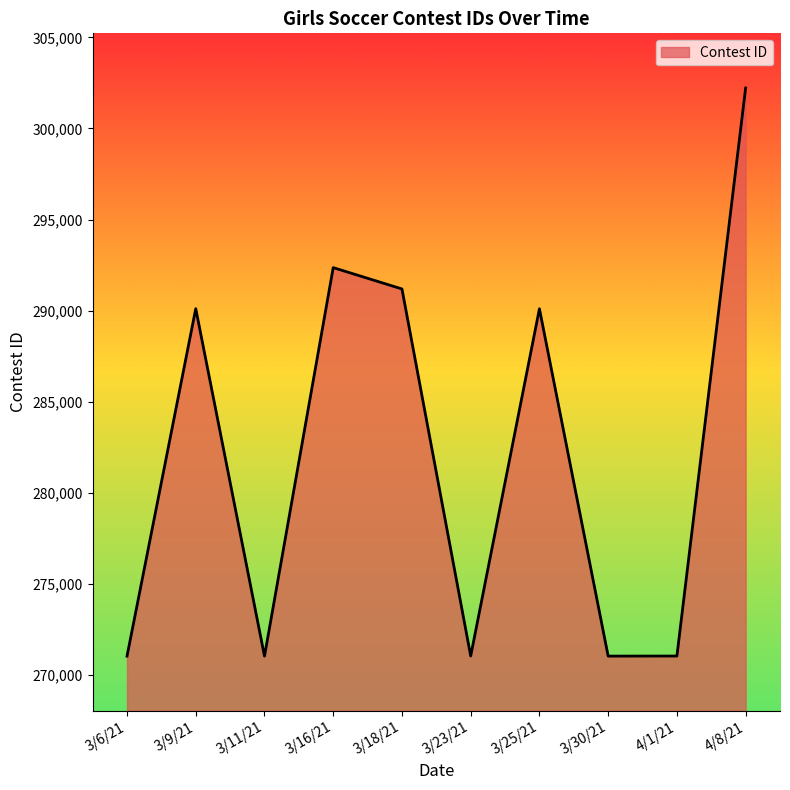

What is the greatest value displayed?

302222